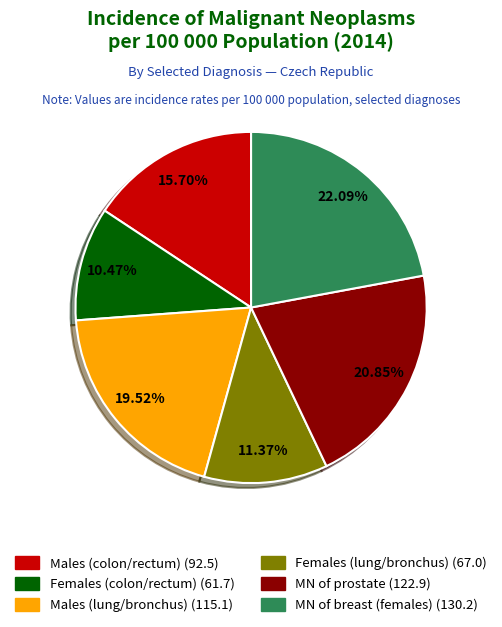

To the nearest percent, what is the average slice percentage?

17%